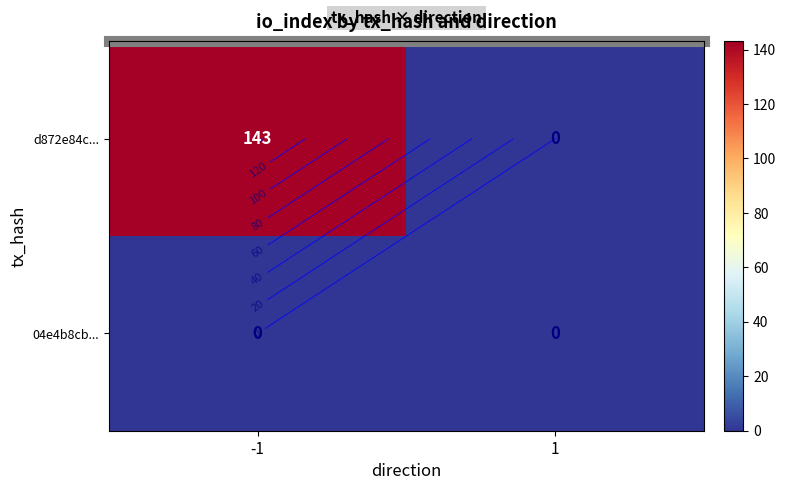

At which category is the sum across all series the highest?

-1